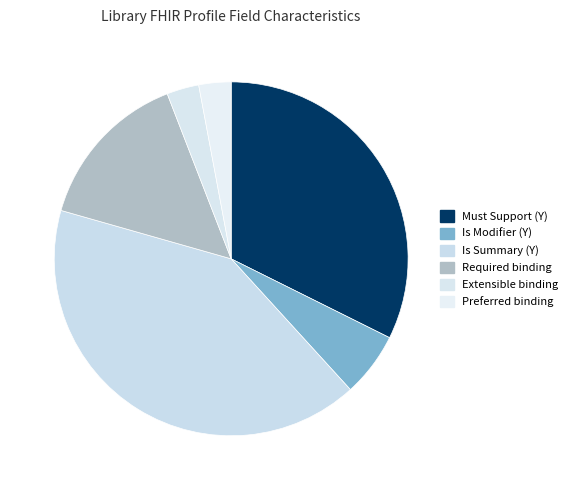

To the nearest percent, what is the average slice percentage?

17%